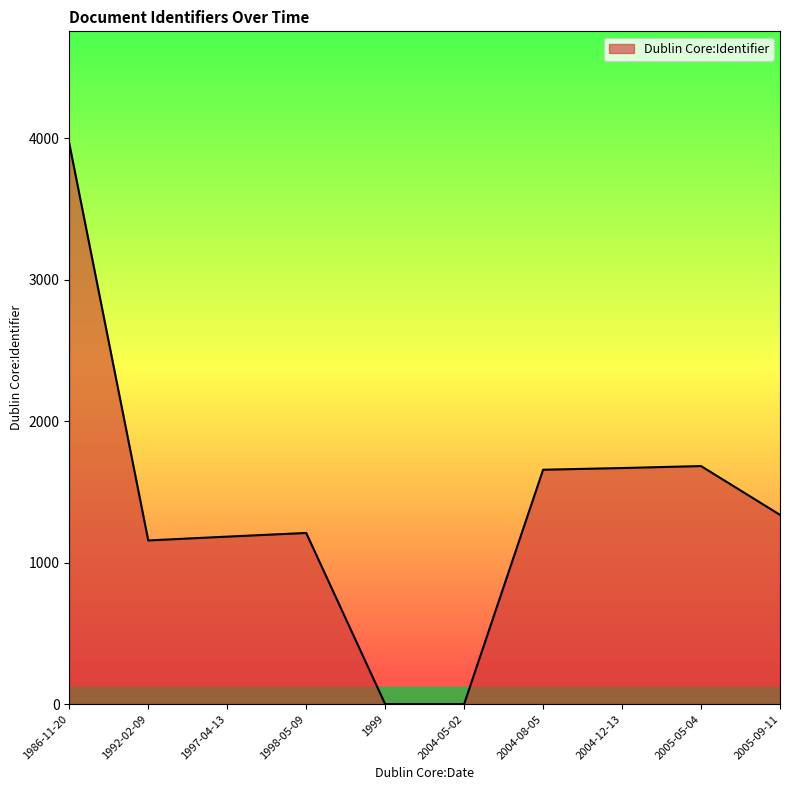

Is it true that the value at 1986-11-20 is 3964?

True